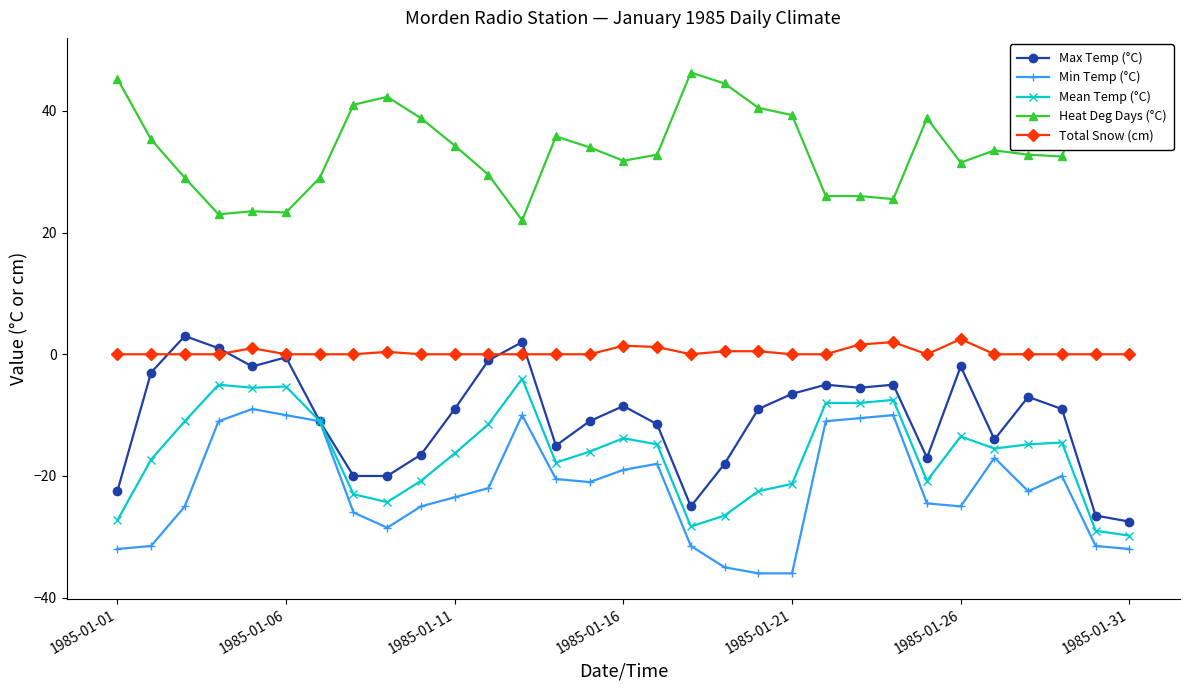

What is the average value of the Mean Temp (°C) series?

-16.3